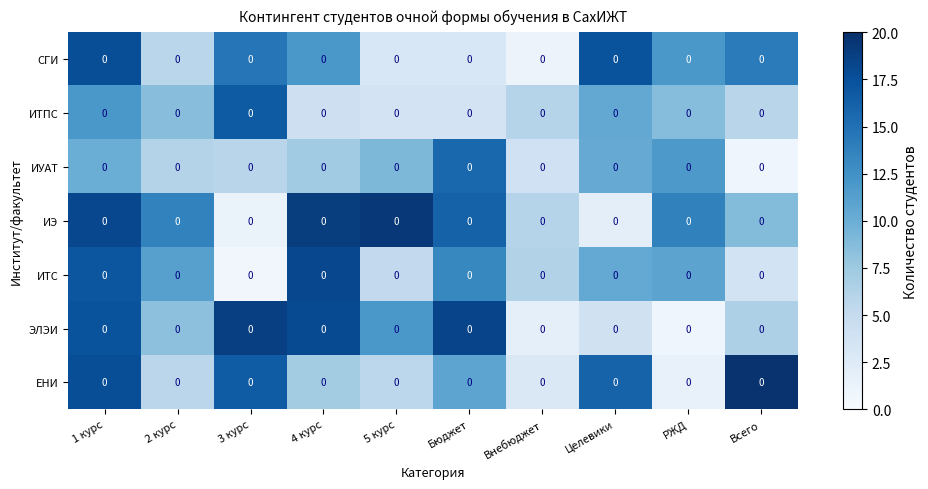

What is the minimum value shown in the chart?

0.7